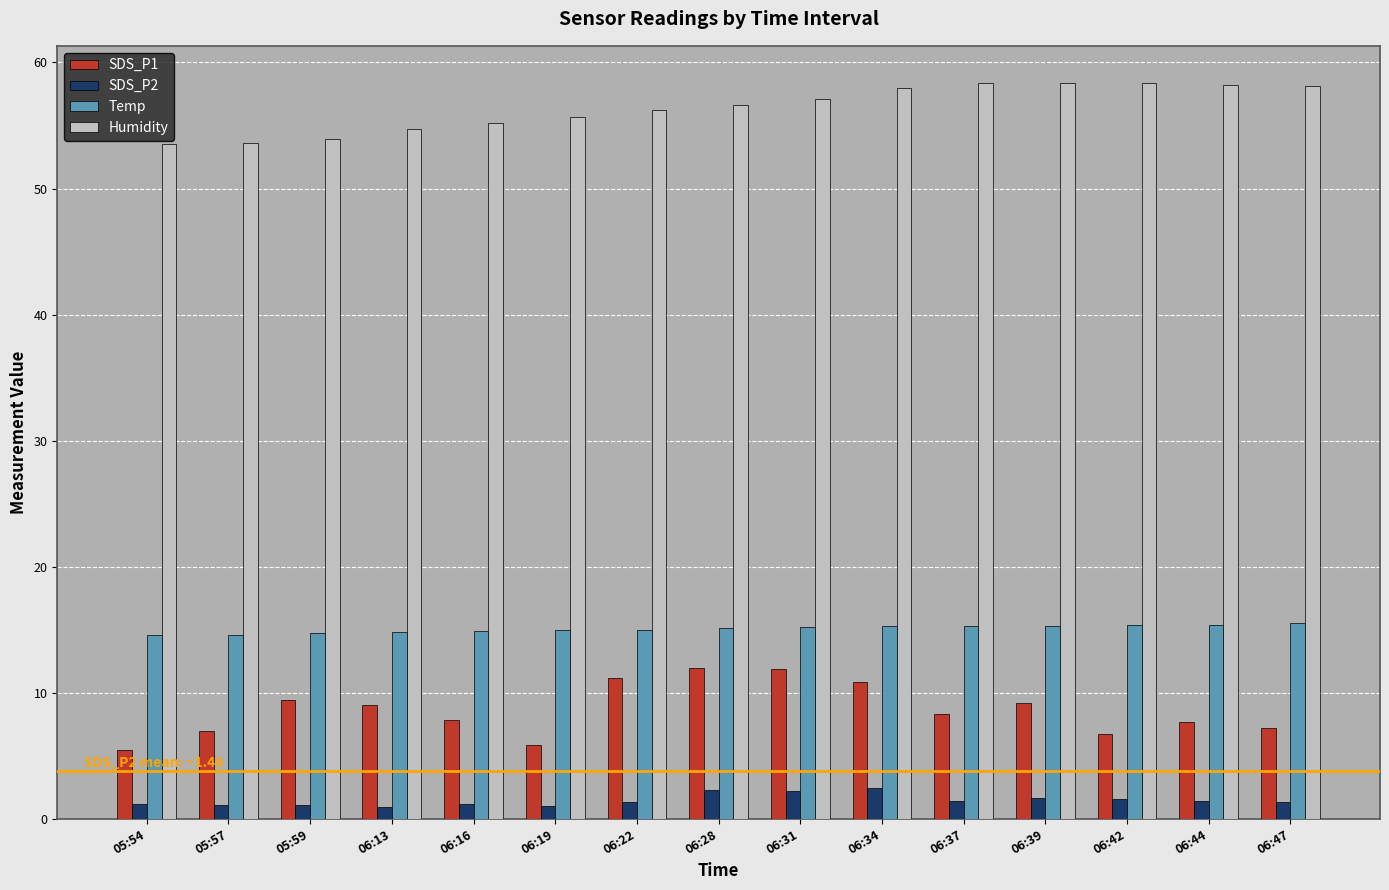

Which series has the widest spread of values?

SDS_P1